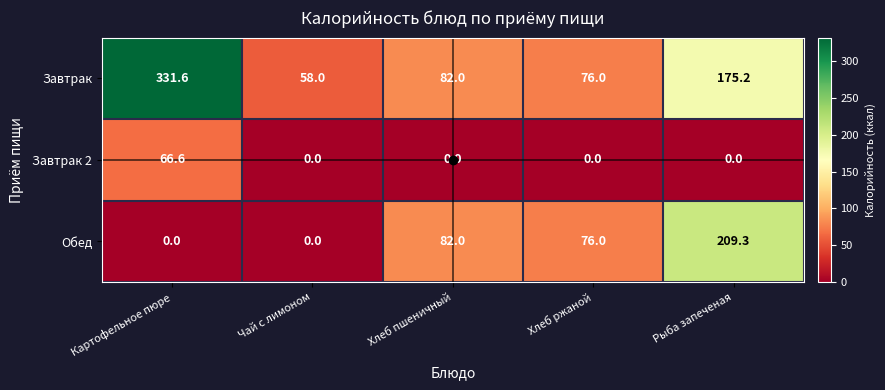

At how many categories does at least one series exceed 92?

2